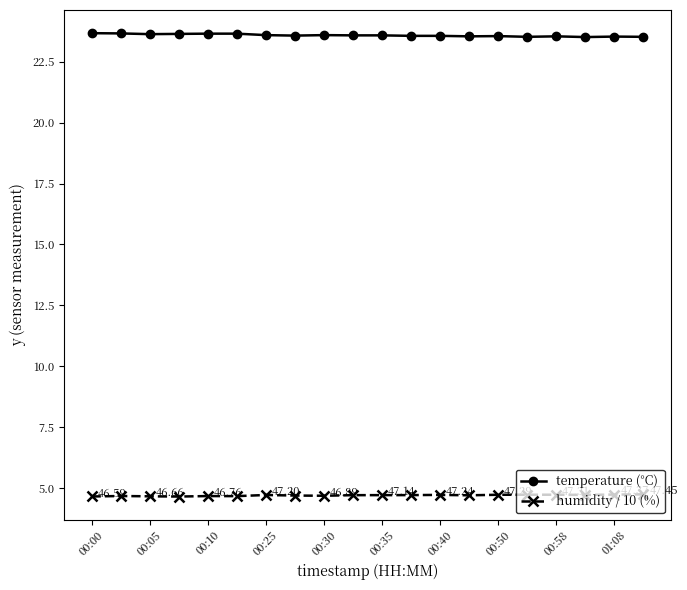

True or false: humidity / 10 (%) and temperature (°C) cross at least once.

False